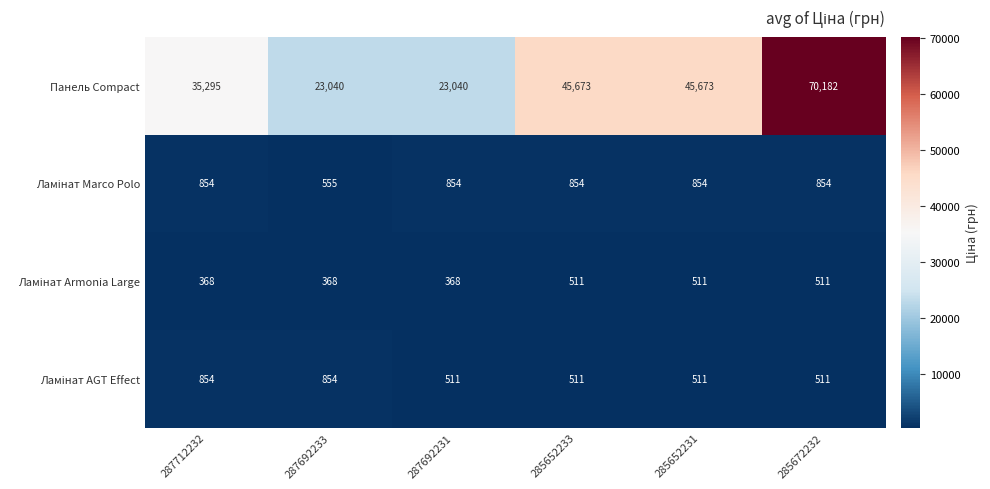

Which series has the largest total across all categories?

Панель Compact